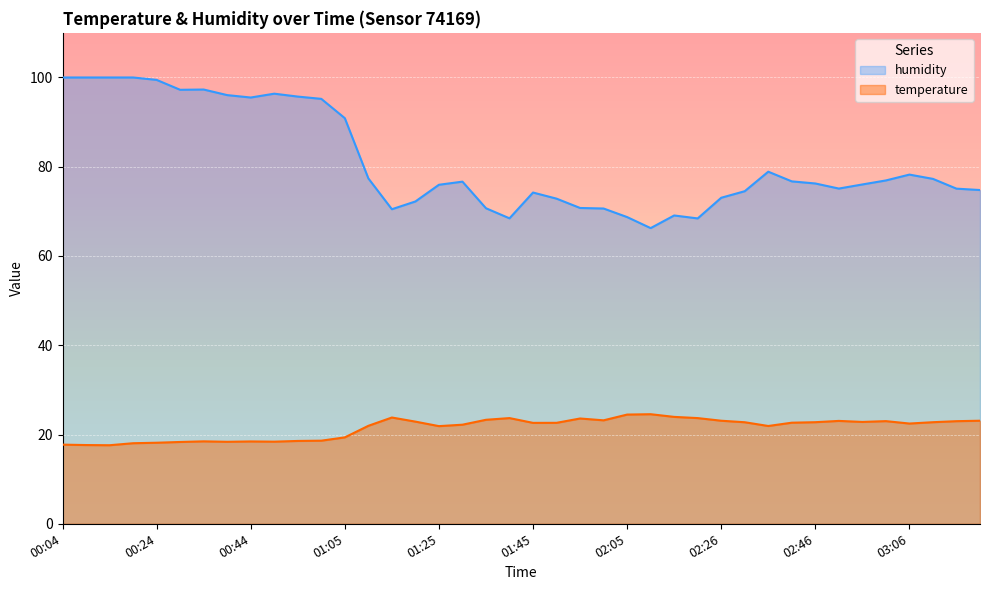

True or false: temperature and humidity cross at least once.

False